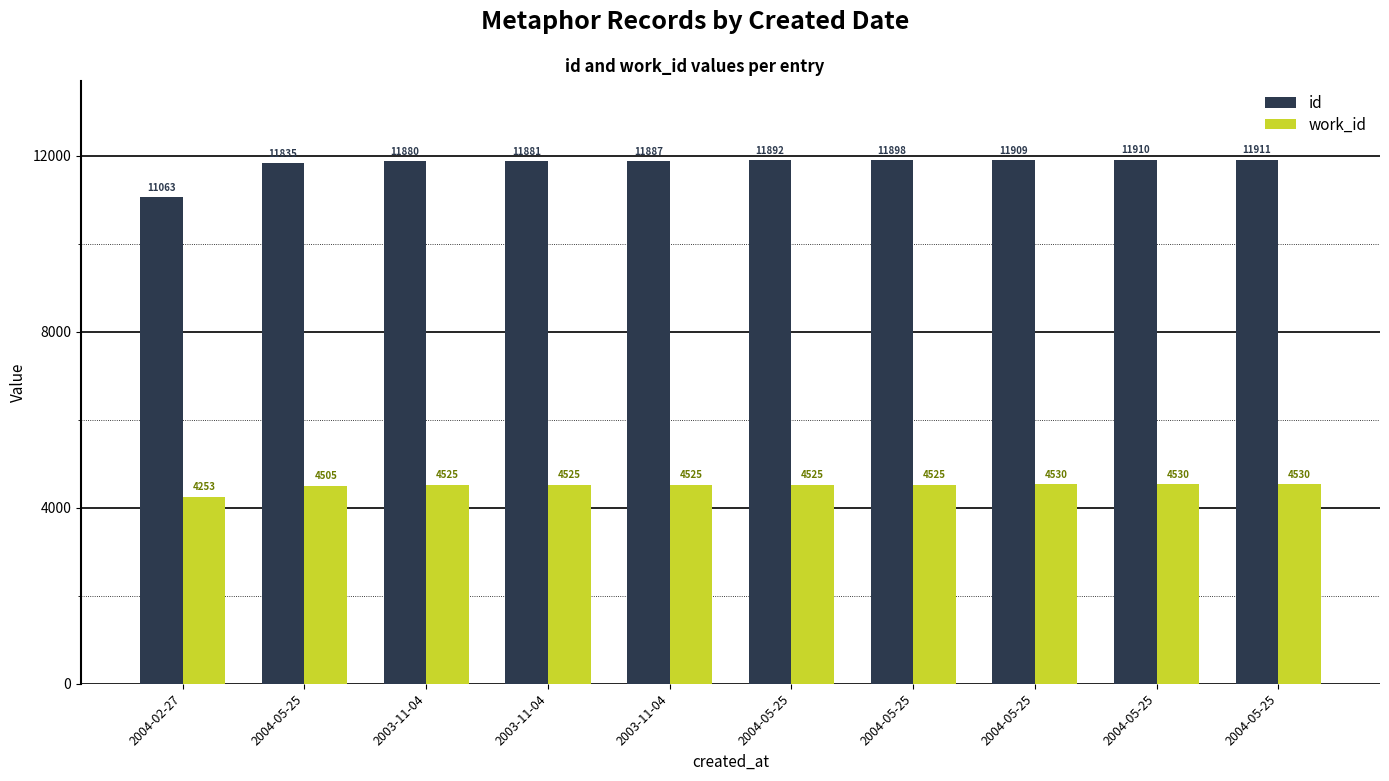

What is the difference between the highest and lowest values at 2004-05-25?

7330